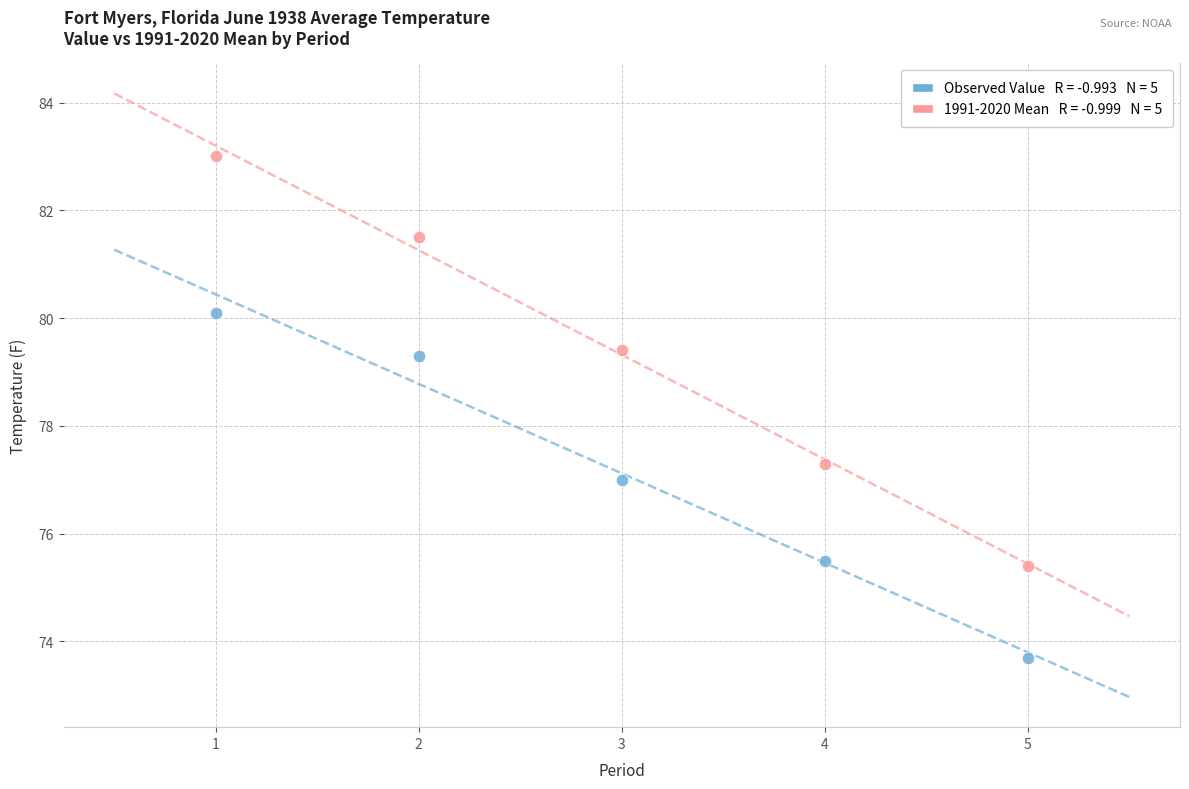

Across all data points, what is the range of Y values (max minus min)?

9.3